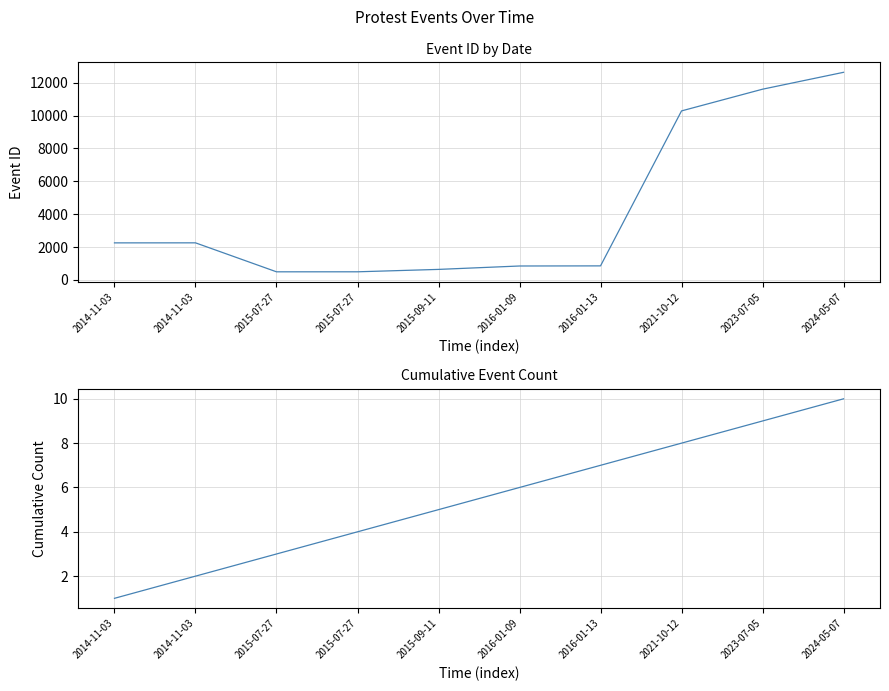

How many lines are shown in the chart?

2